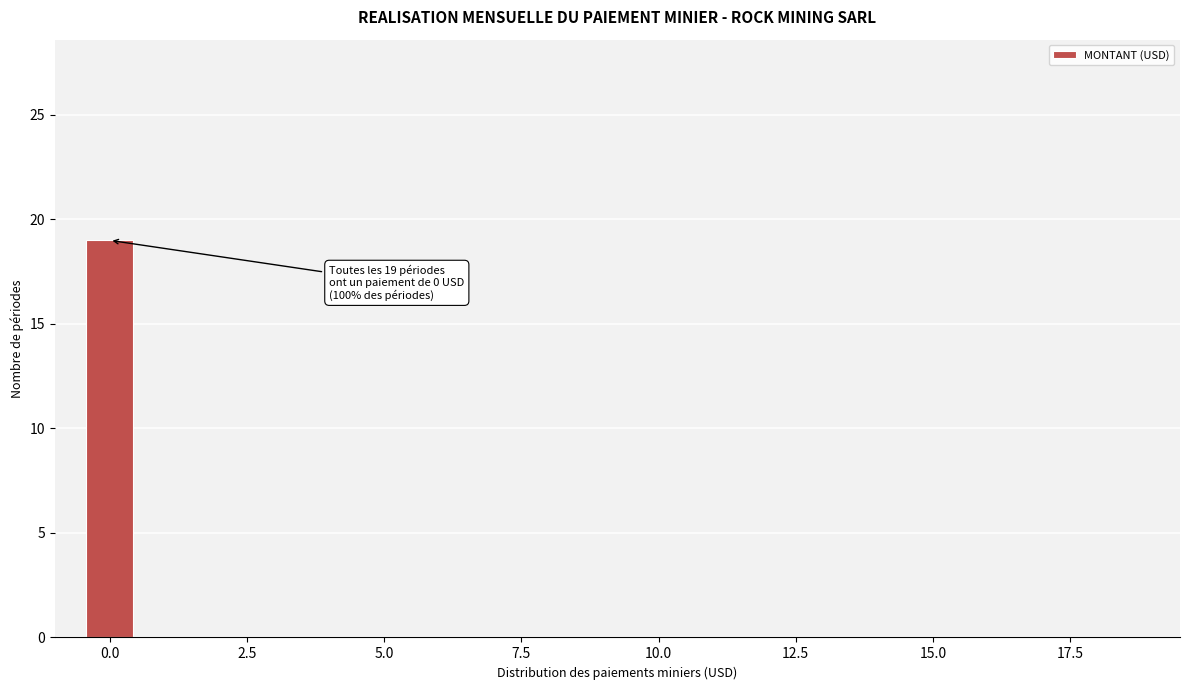

Around what value on the x-axis is the tallest bar? Give the approximate position of its centre, as read against the axis.

0.0